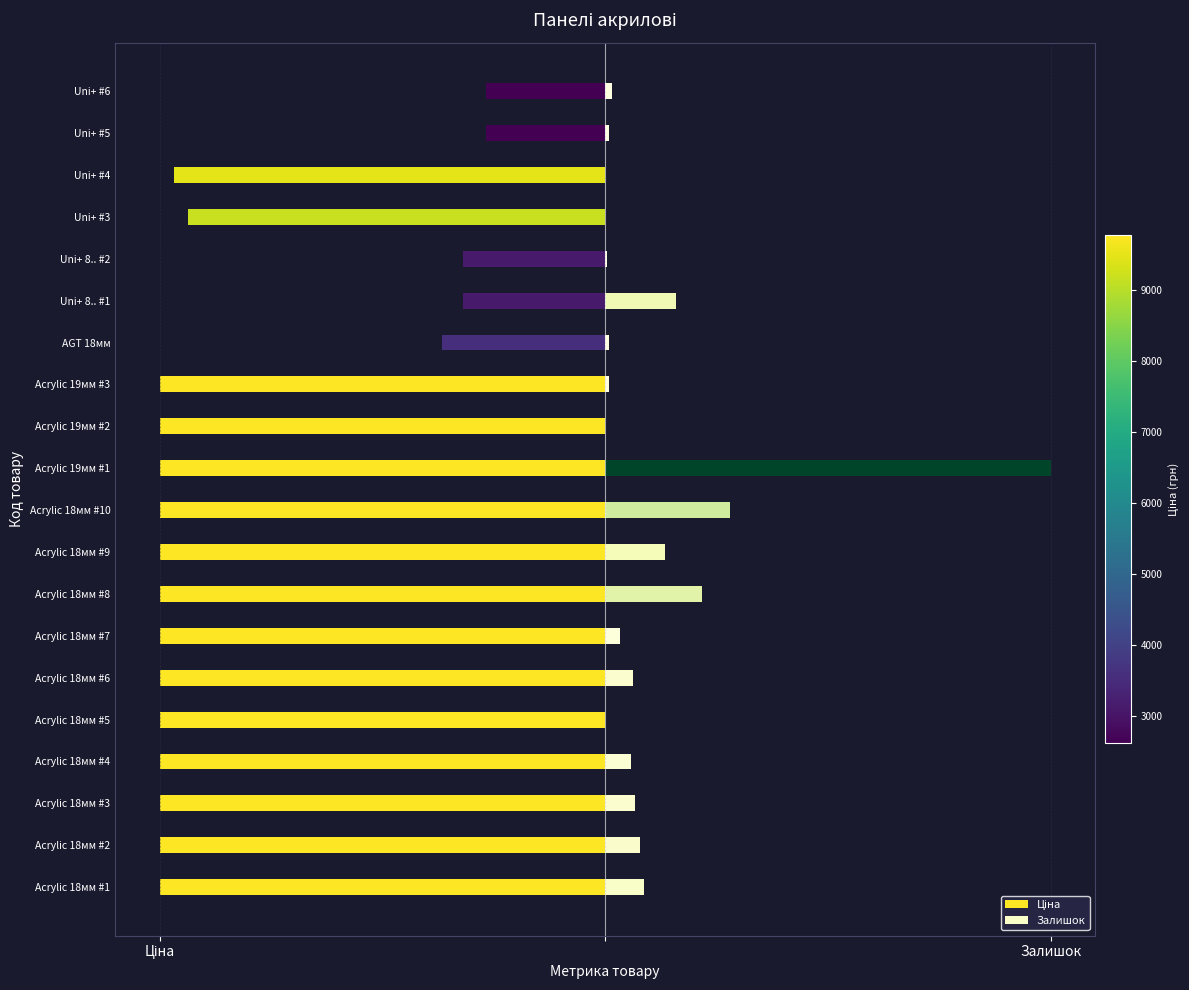

What is the sum of all Залишок values?

2.2